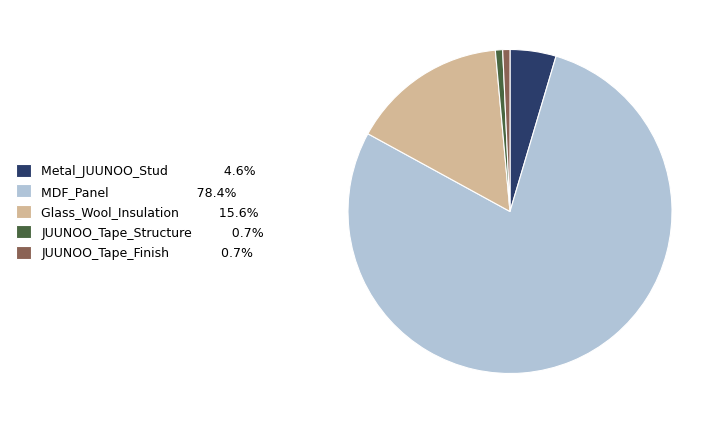

True or false: JUUNOO_Tape_Finish accounts for 11% of the total.

False